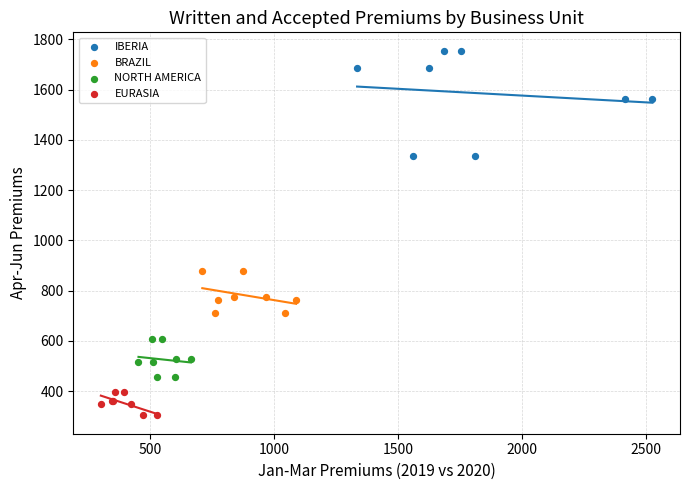

Which series contains the lowest Y value?

EURASIA